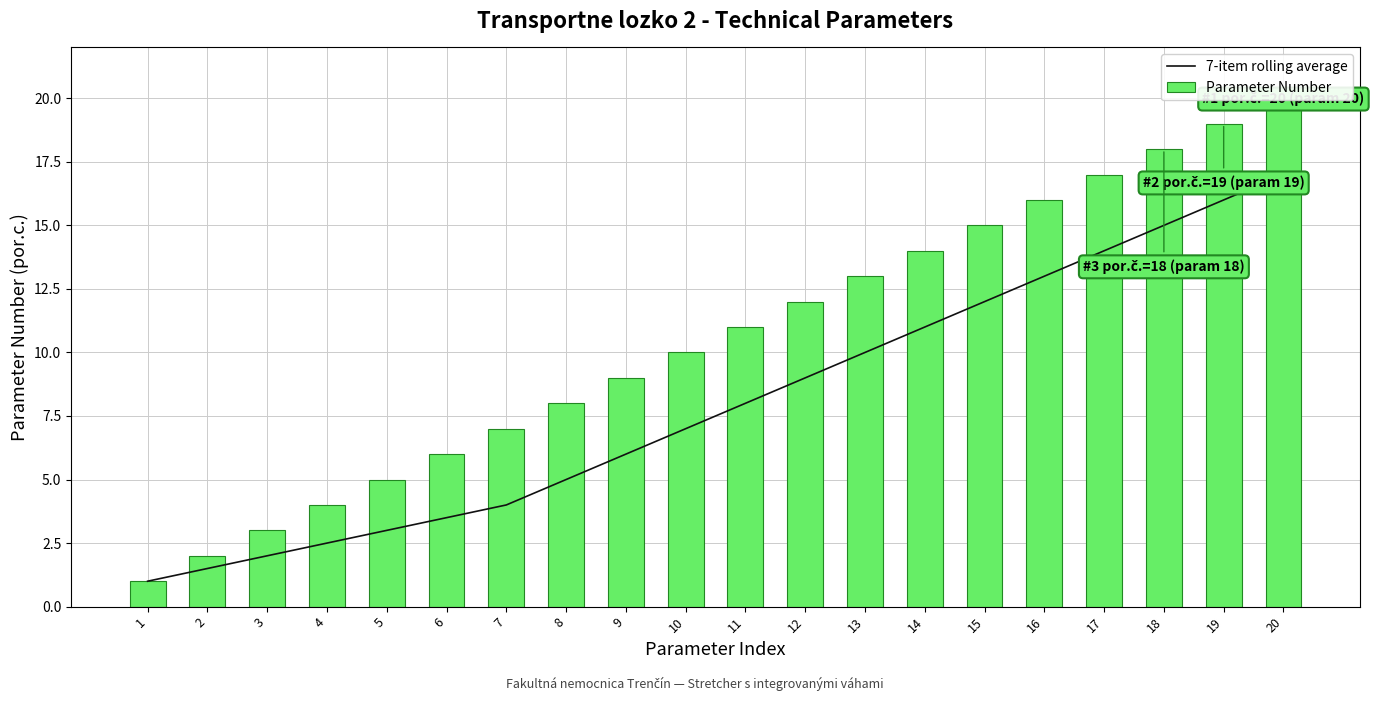

How many distinct data groups are displayed?

2